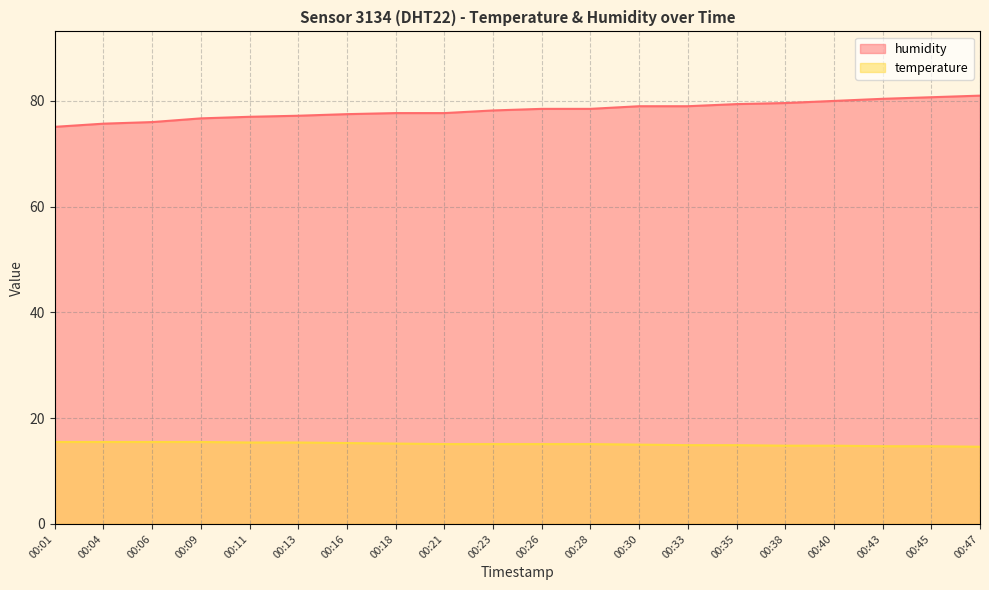

What is the total value across all series at 00:04?

91.2